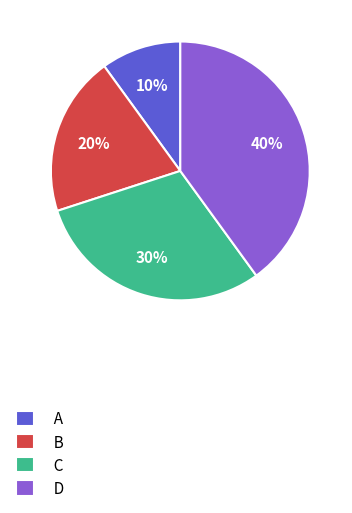

To the nearest percent, what portion does D represent?

40%